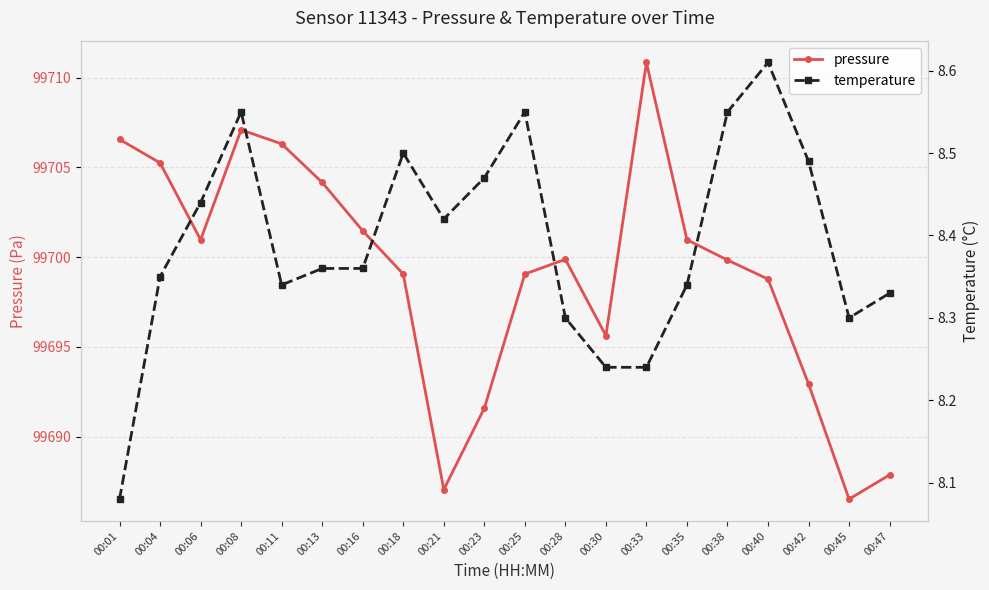

What is the value of the pressure point at the 18th from the left?

99692.9